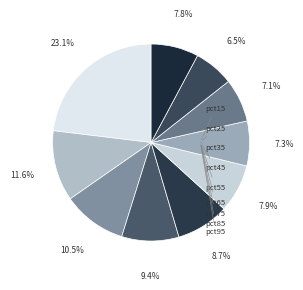

Which slice is the smallest?

pct85